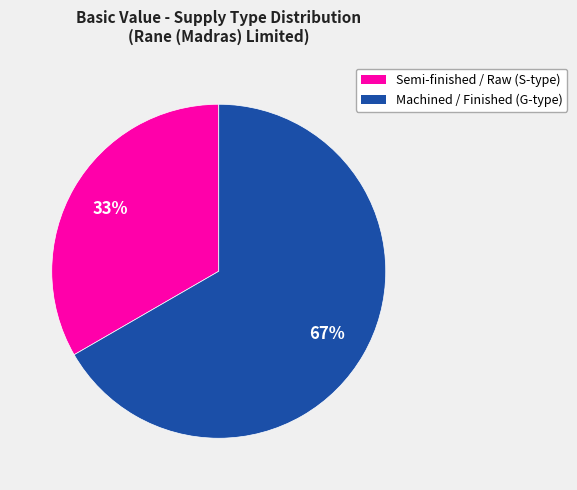

To the nearest percent, what percentage of the pie is Machined / Finished (G-type)?

67%